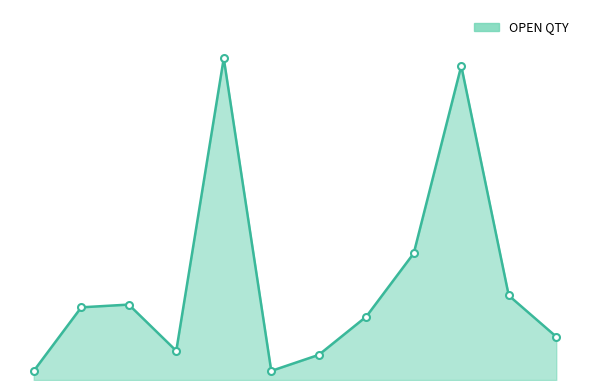

Does the chart have visible grid lines?

No